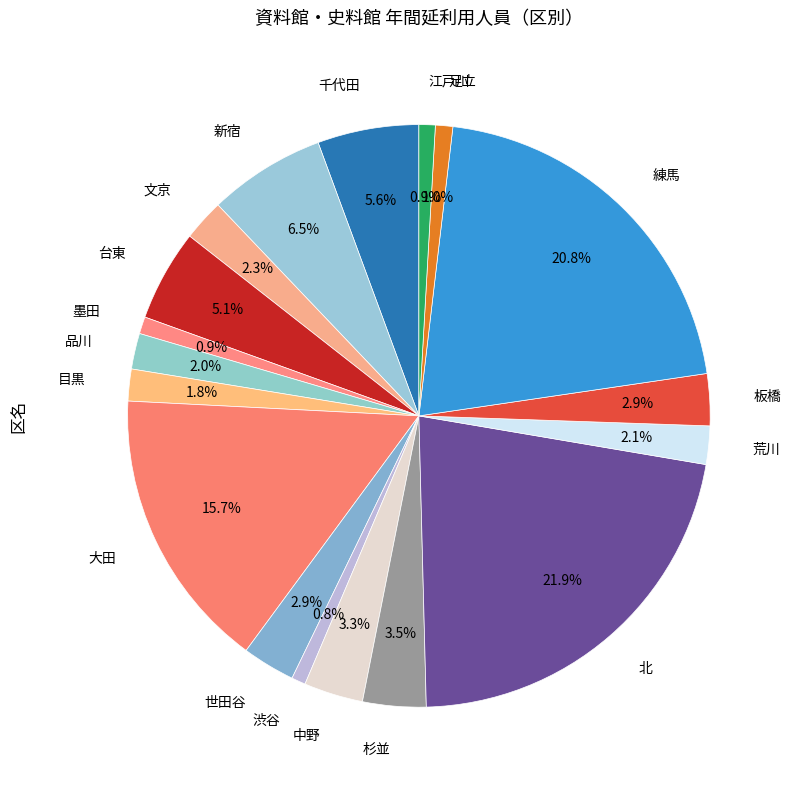

How many segments does this pie chart have?

18